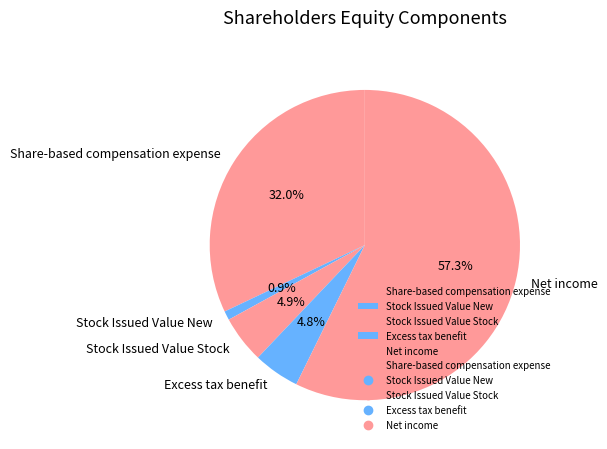

Which category has the smallest portion of the pie?

Stock Issued Value New